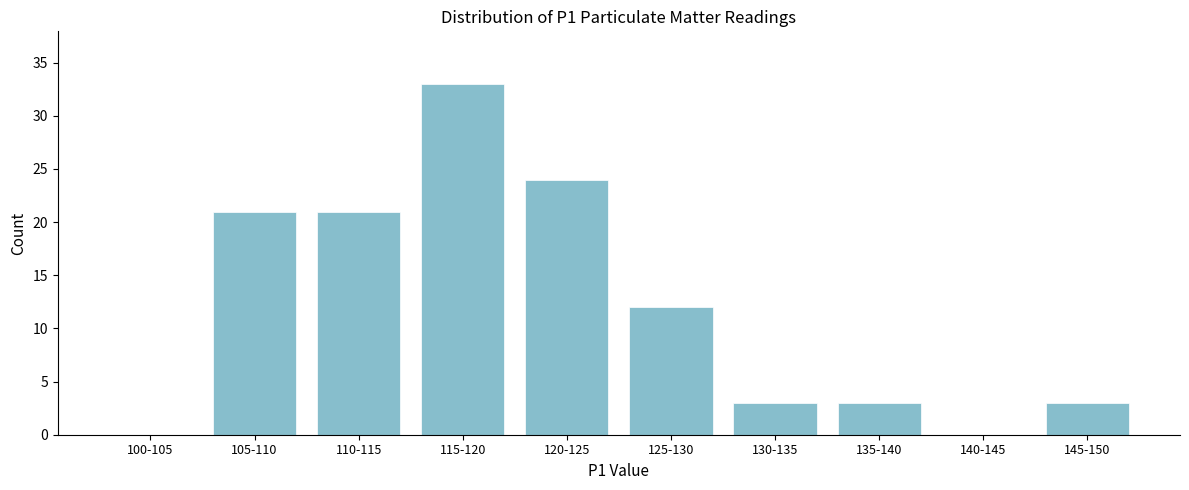

Reading right to left, transcribe all the data shown in this chart.

145-150=3	140-145=0	135-140=3	130-135=3	125-130=12	120-125=24	115-120=33	110-115=21	105-110=21	100-105=0